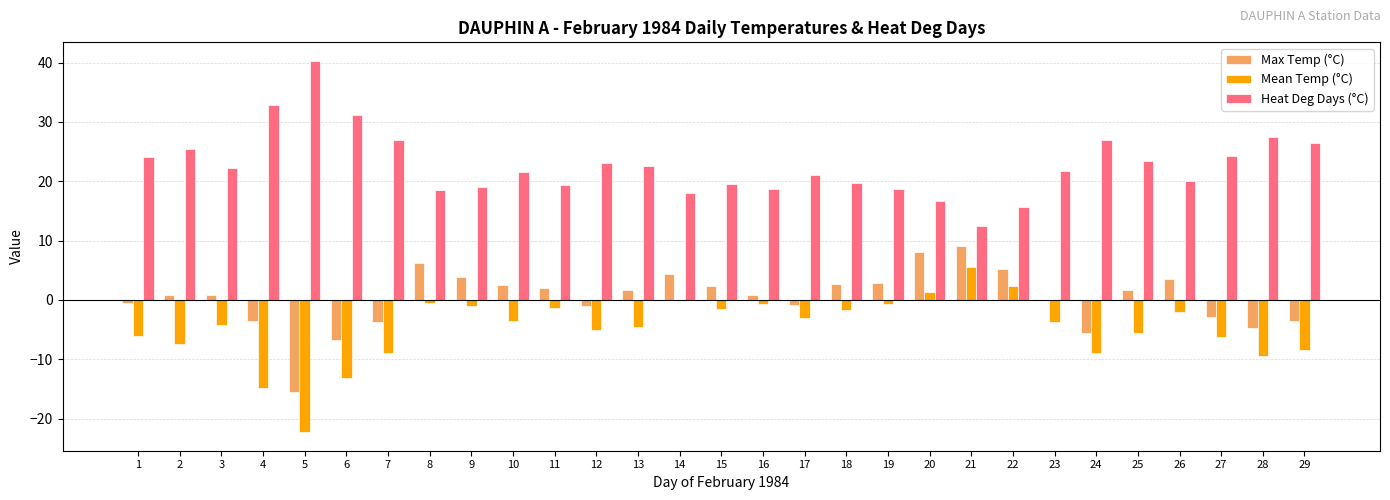

What is the total value across all series at 24?

12.5